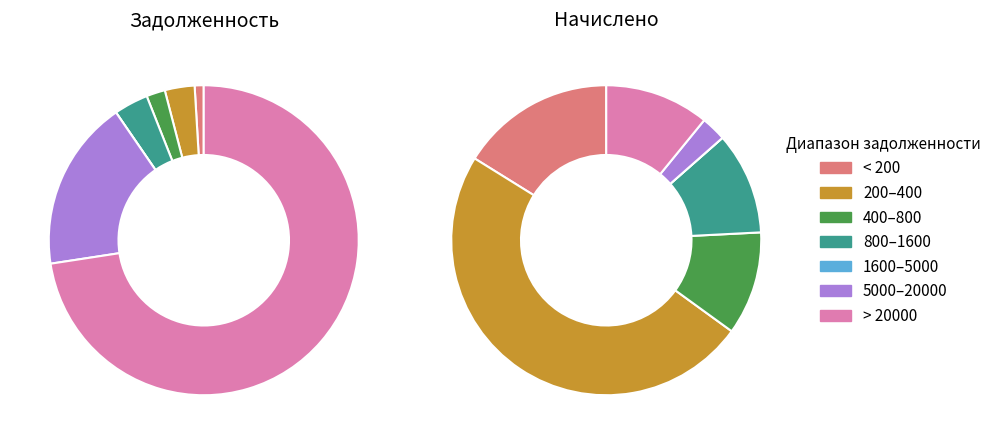

Which series changed the most between 4 and 6?

задолженность